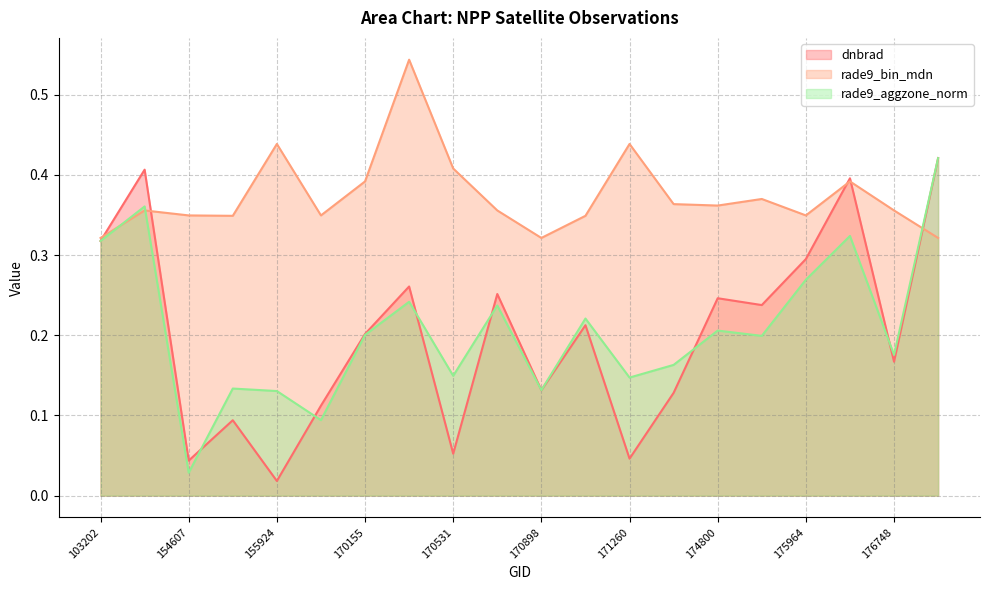

The rade9_bin_mdn series shows 0.2 at 170155. True or false?

False